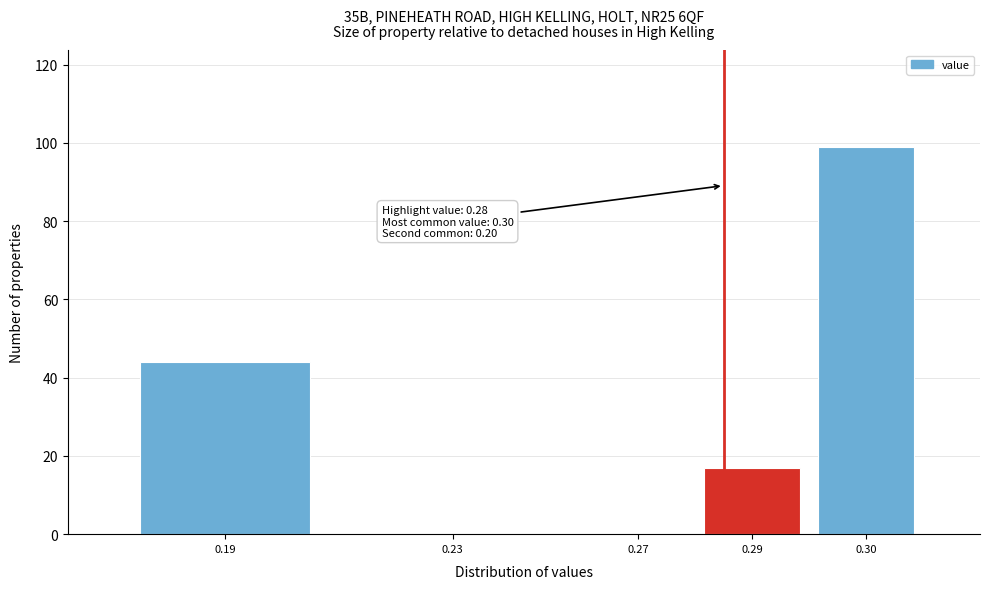

Reading right to left, transcribe all the data shown in this chart.

0.30=99	0.29=17	0.27=0	0.23=0	0.19=44